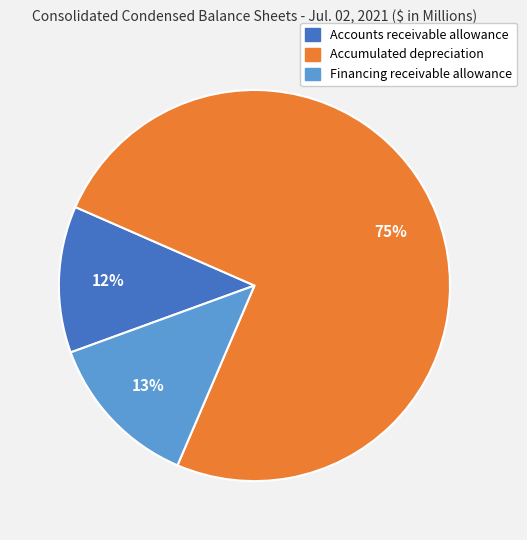

To the nearest percent, what portion does Financing receivable allowance represent?

13%